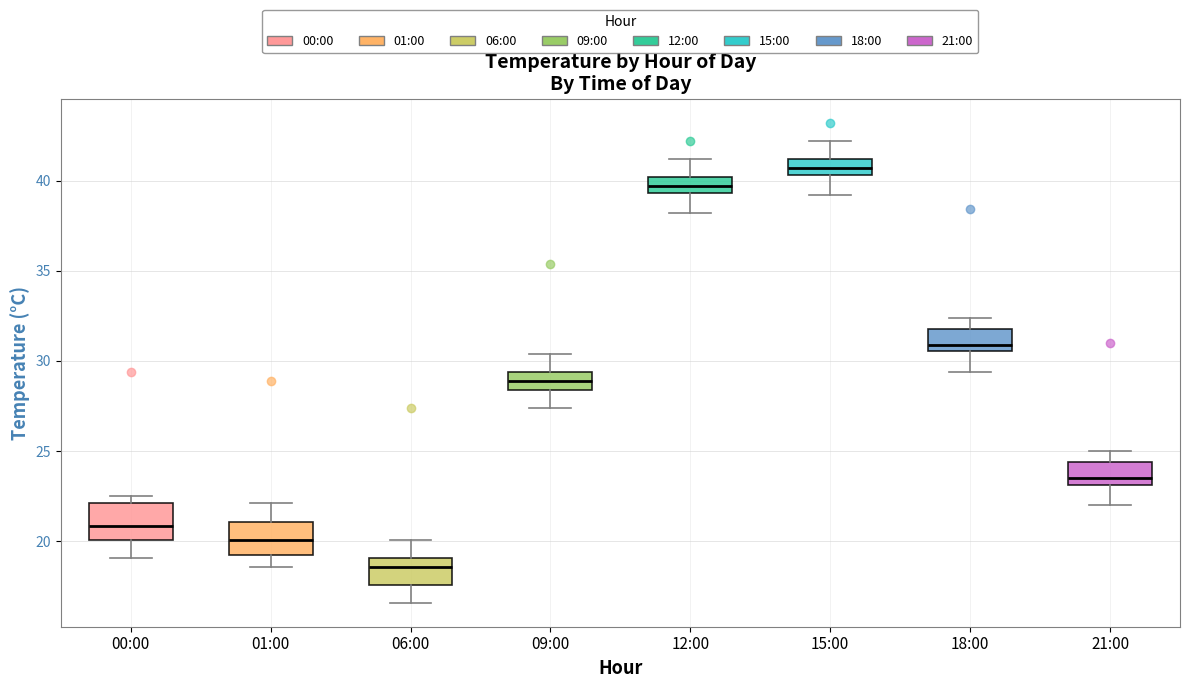

Reading left to right, transcribe this box plot: for each box, give where its median line is, the range the box spans, and where its two whiskers end, as read against the y-axis. The values are not printed on the chart, so give them approximately, as read against the axis.

00:00: median 21.0, box 20.0 to 22.0, whiskers 19.0 to 22.5
01:00: median 20.0, box 19.0 to 21.0, whiskers 18.5 to 22.0
06:00: median 18.5, box 17.5 to 19.0, whiskers 16.5 to 20.0
09:00: median 29.0, box 28.5 to 29.5, whiskers 27.5 to 30.5
12:00: median 39.5 (inside the box), box 39.5 to 40.0, whiskers 38.0 to 41.0
15:00: median 40.5 (inside the box), box 40.5 to 41.0, whiskers 39.0 to 42.0
18:00: median 31.0, box 30.5 to 32.0, whiskers 29.5 to 32.5
21:00: median 23.5, box 23.0 to 24.5, whiskers 22.0 to 25.0